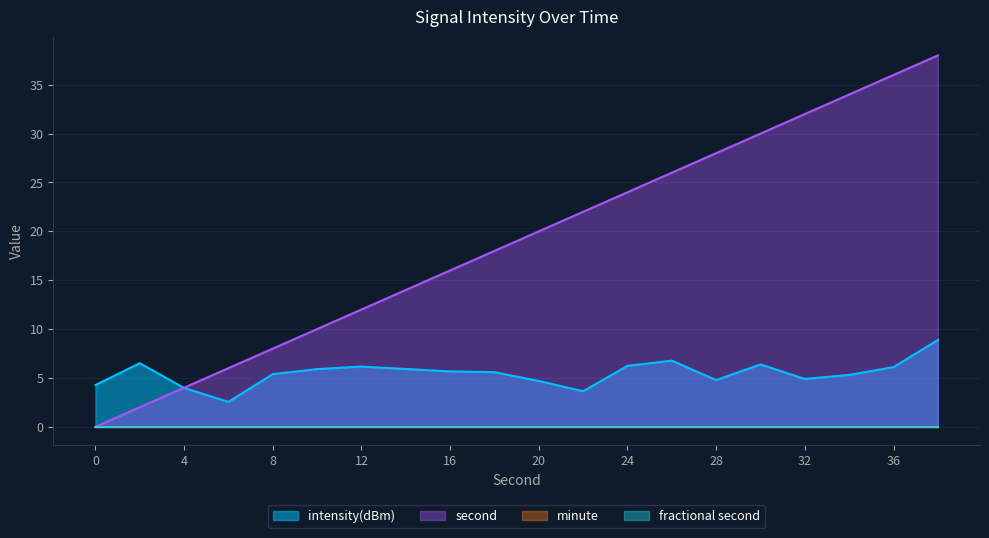

Does the chart have visible grid lines?

Yes